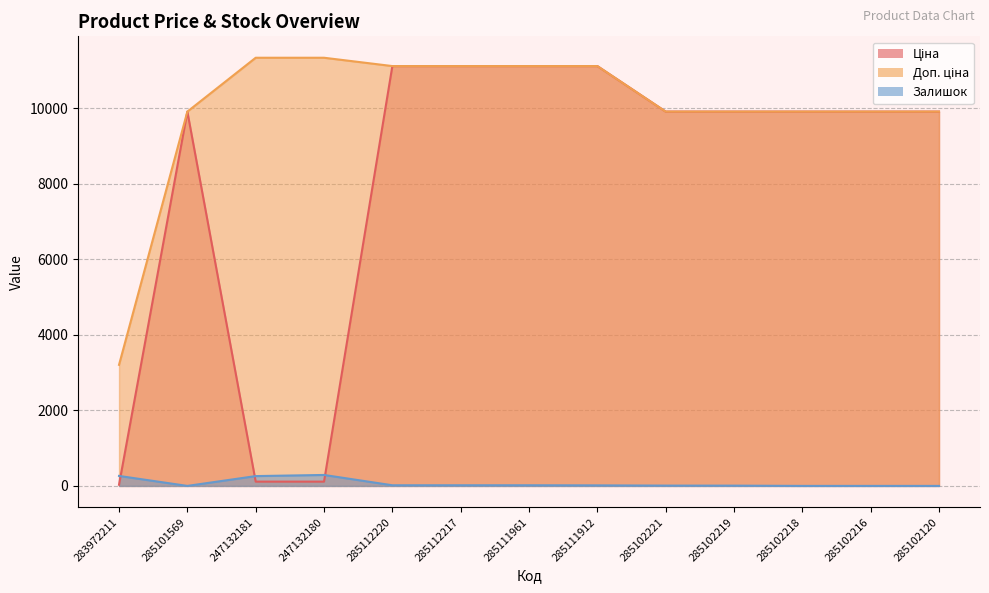

At how many categories does at least one series exceed 6441?

12